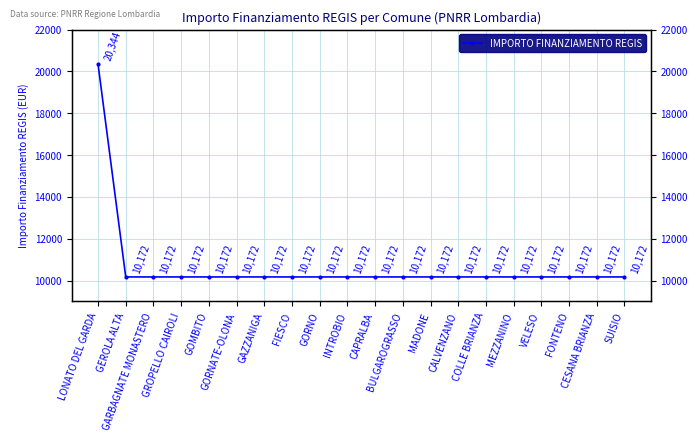

What is the sum of the values at CAPRALBA and GROPELLO CAIROLI?

20344